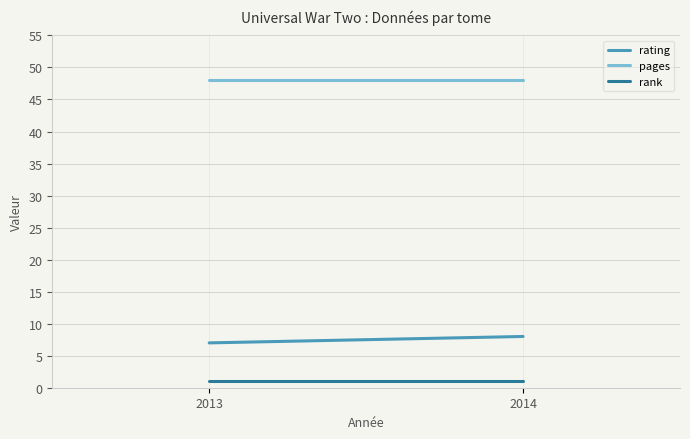

Which series has the largest total across all categories?

pages